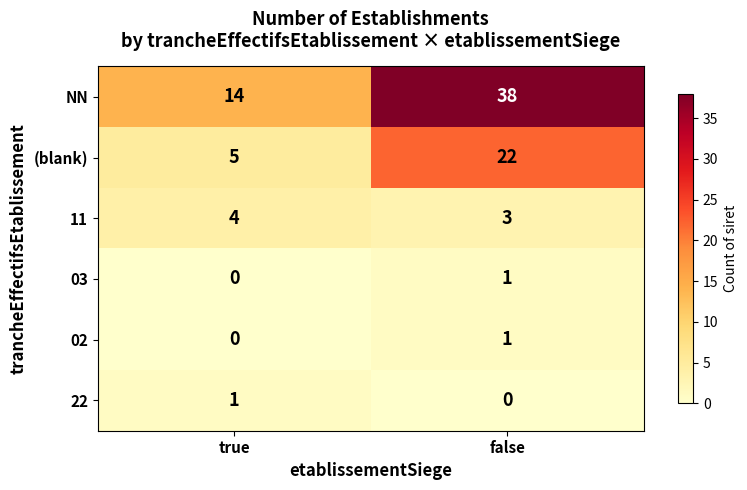

How many data points does each series have?

2